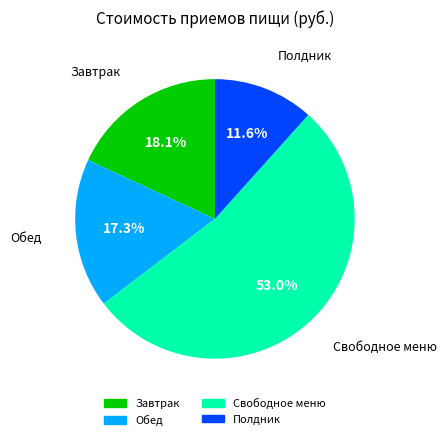

What percentage is the Свободное меню slice, to the nearest percent?

53%